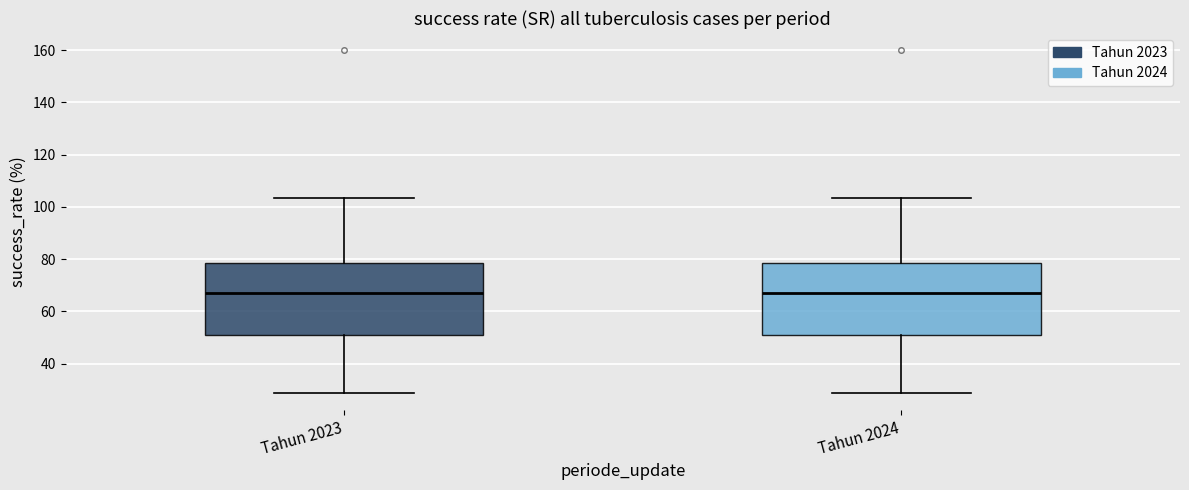

Reading left to right, read every box against the y-axis: the position of its median line, the range the box covers, and the ends of its whiskers. The values are not printed on the chart, so give them approximately, as read against the axis.

Tahun 2023: median 68, box 52 to 78, whiskers 28 to 104
Tahun 2024: median 68, box 52 to 78, whiskers 28 to 104